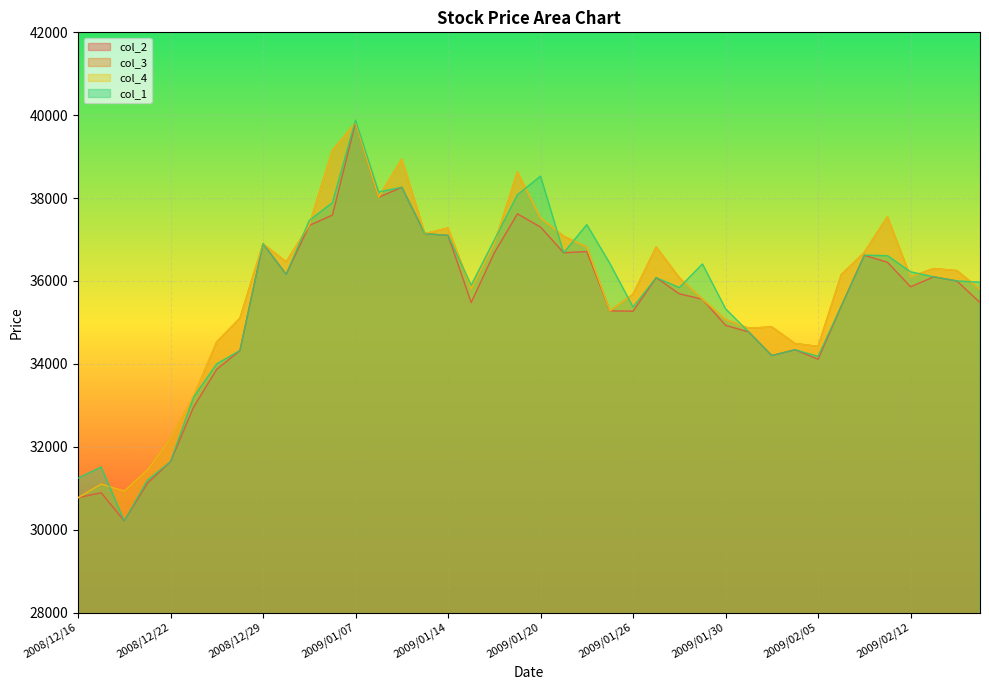

What is the sum of all col_3 values?

1431100